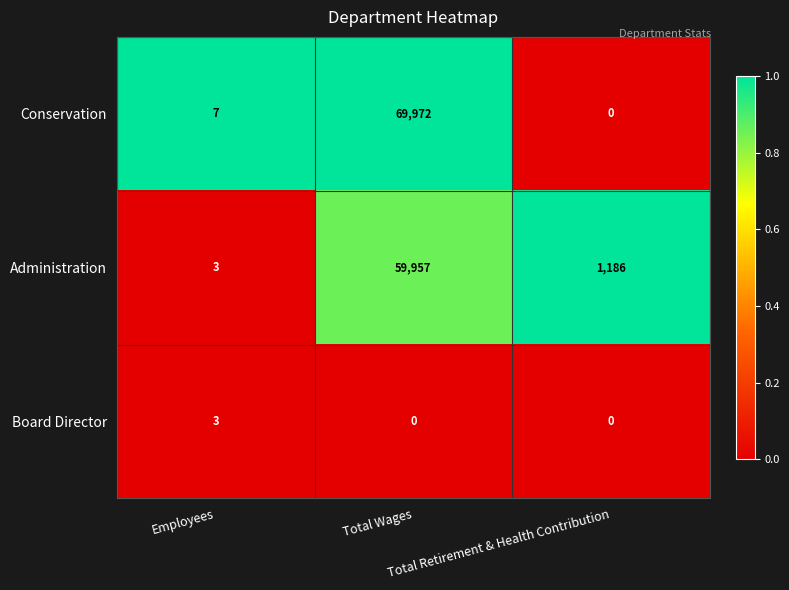

Count the number of data series in this chart.

3